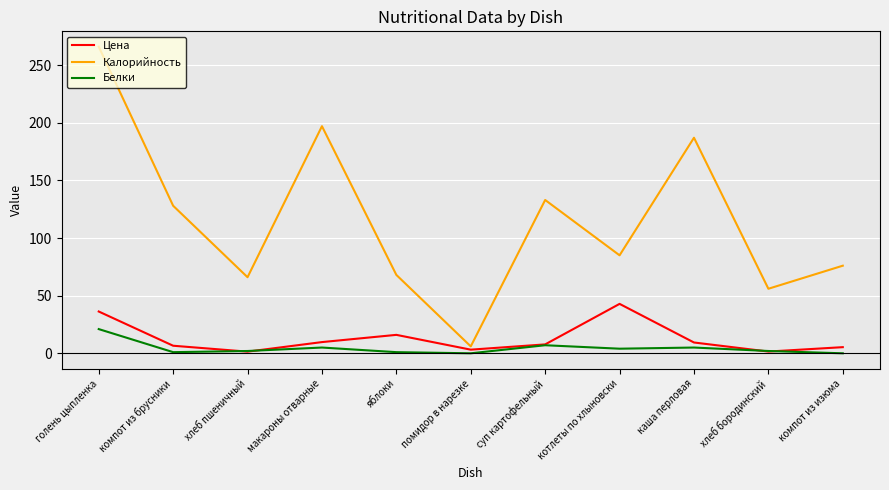

How many categories are shown in the chart?

11